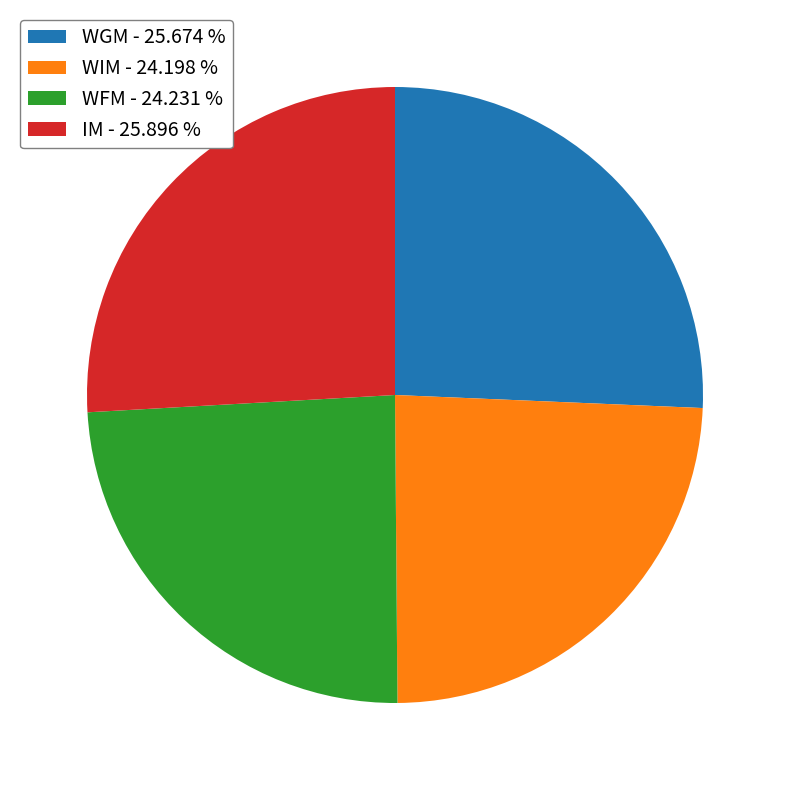

Does WFM - 24.231 % account for over 50% of the chart?

No